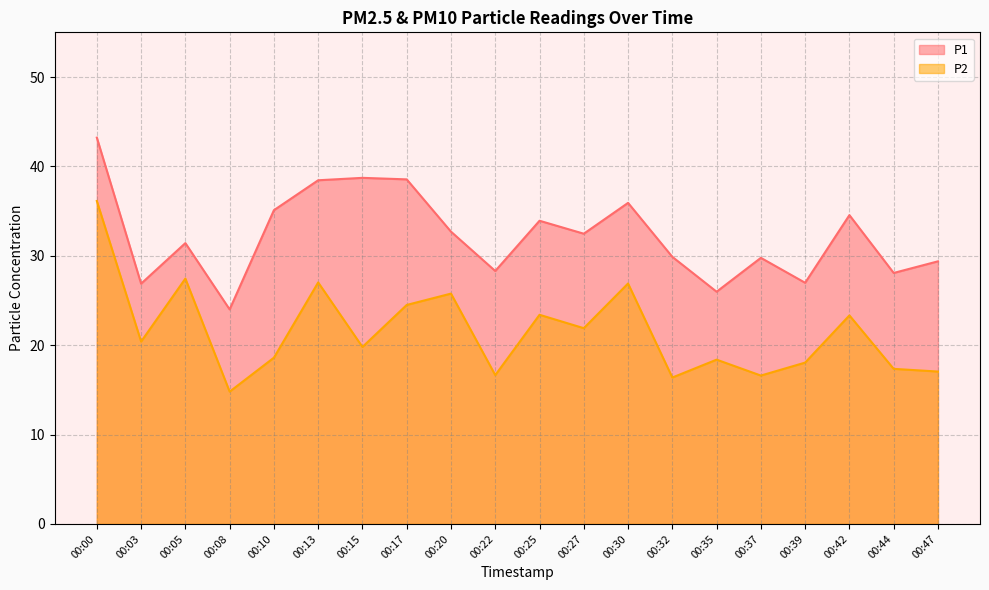

Which series changed the most between 00:15 and 00:37?

P1 line